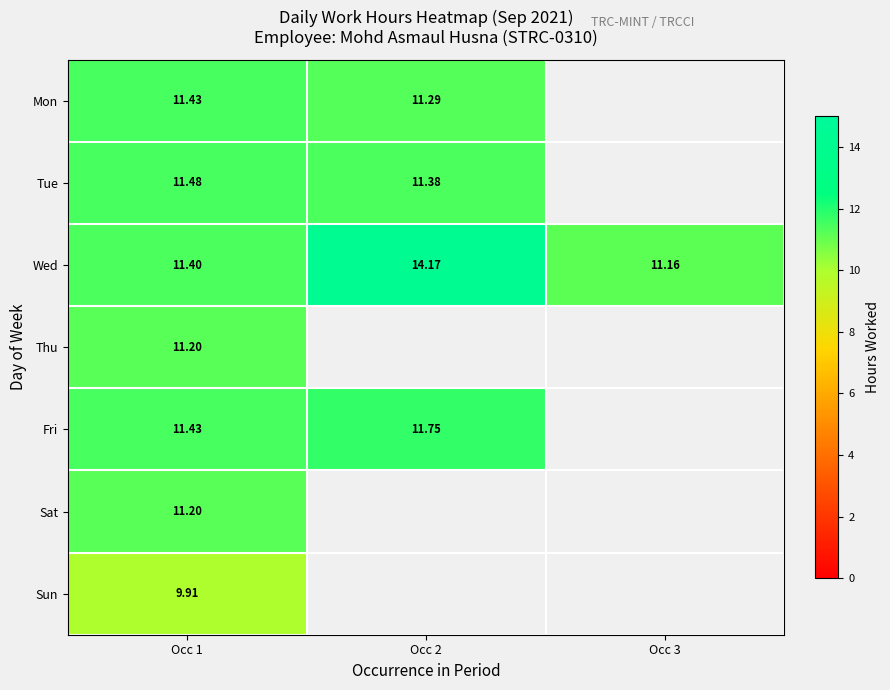

Is the value of Thu at Occ 1 greater than the value of Sun at Occ 1?

Yes